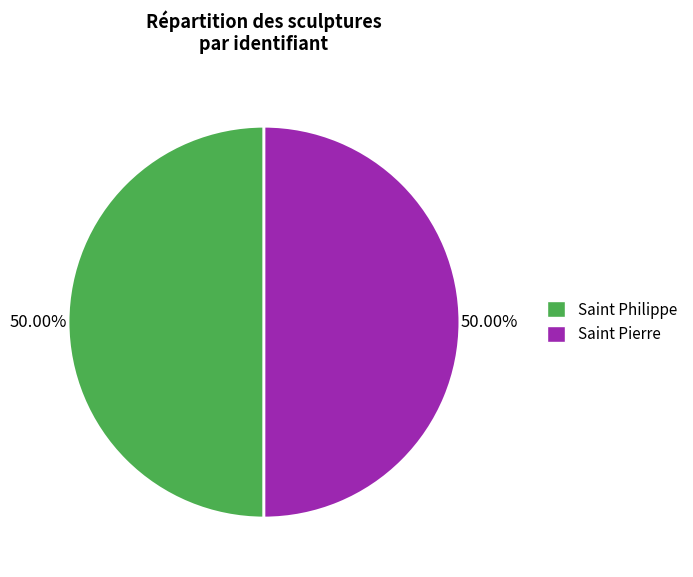

To the nearest percent, what is the average slice percentage?

50%